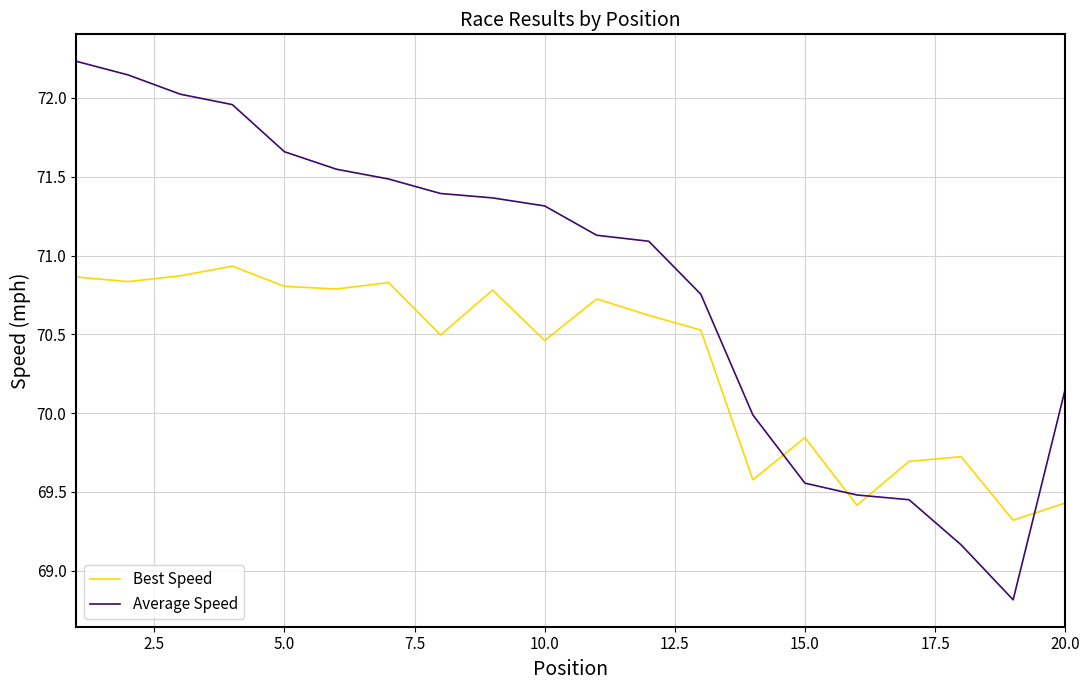

What is the lowest value of the Average Speed series?

68.8